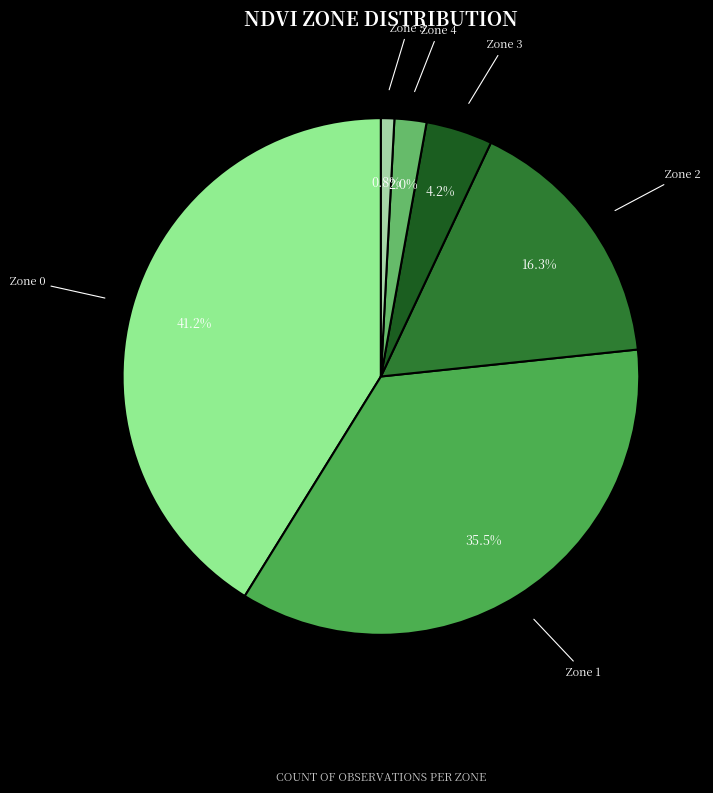

What is the largest slice in the pie chart?

Zone 0